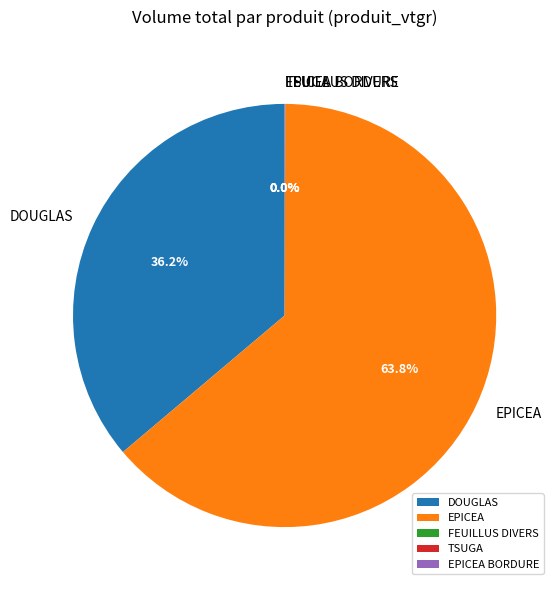

What is the ratio of the value at DOUGLAS to the value at EPICEA?

0.6